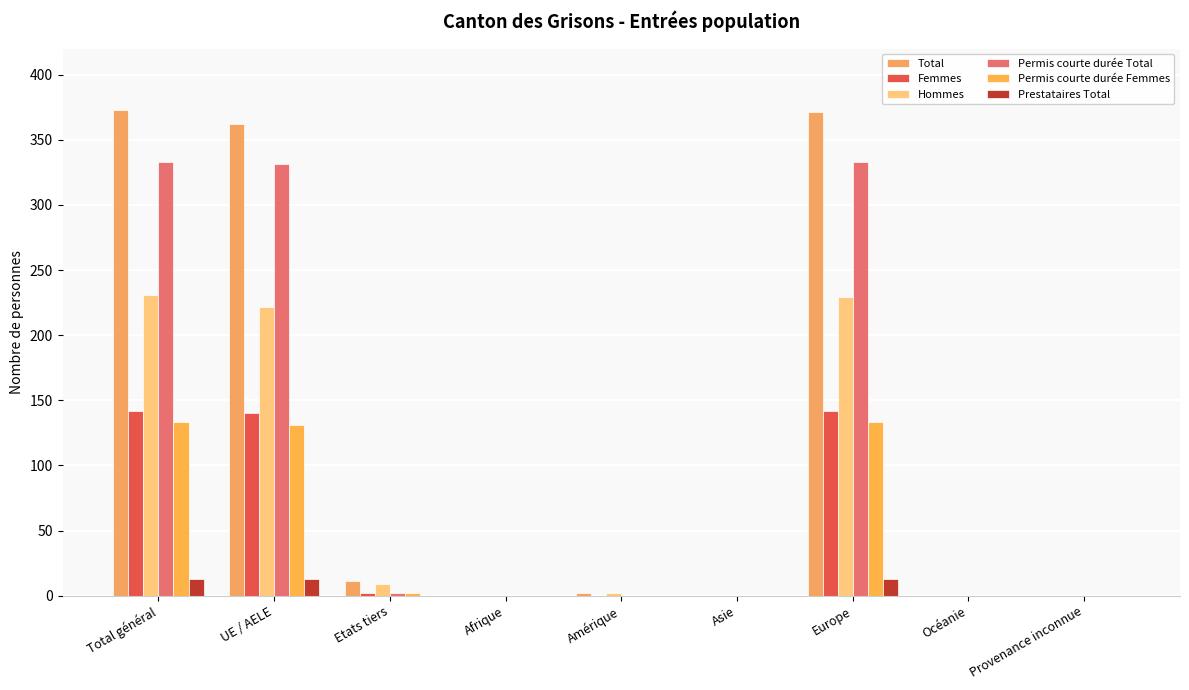

At which label does Total first exceed 2?

Total général